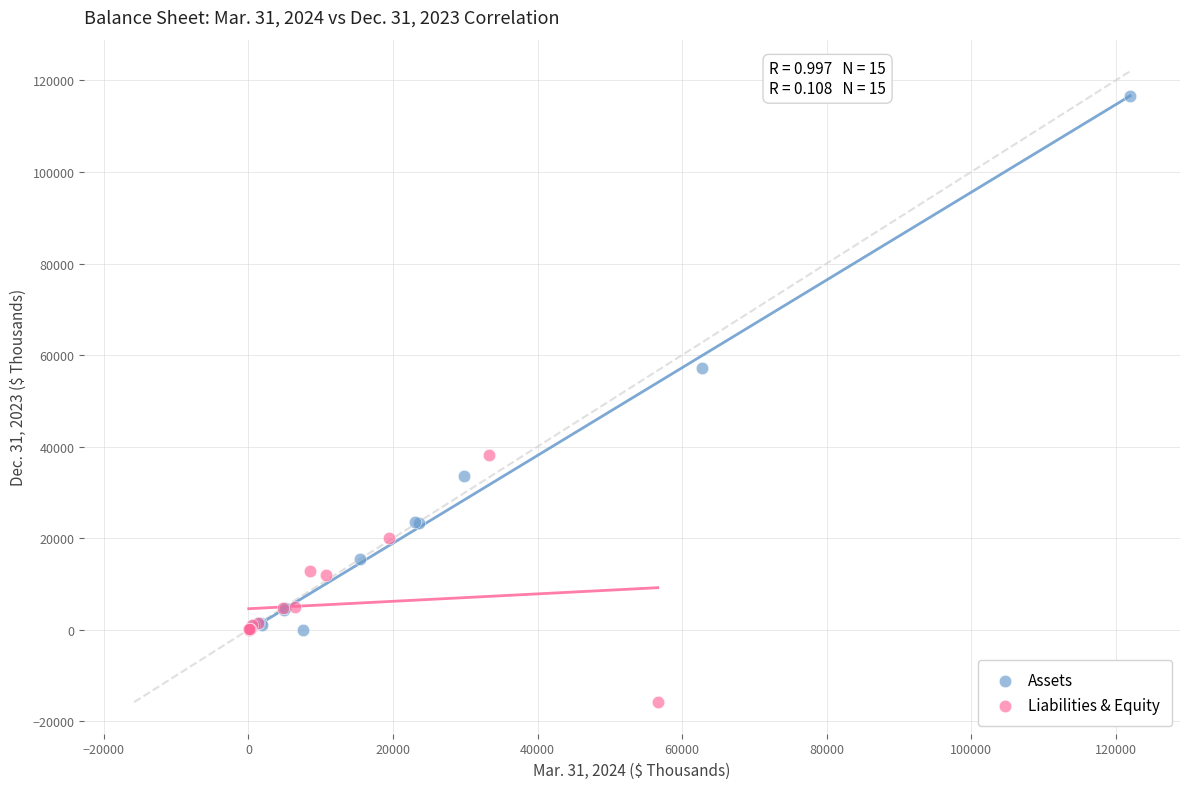

Which series has the widest spread of Y values?

Assets